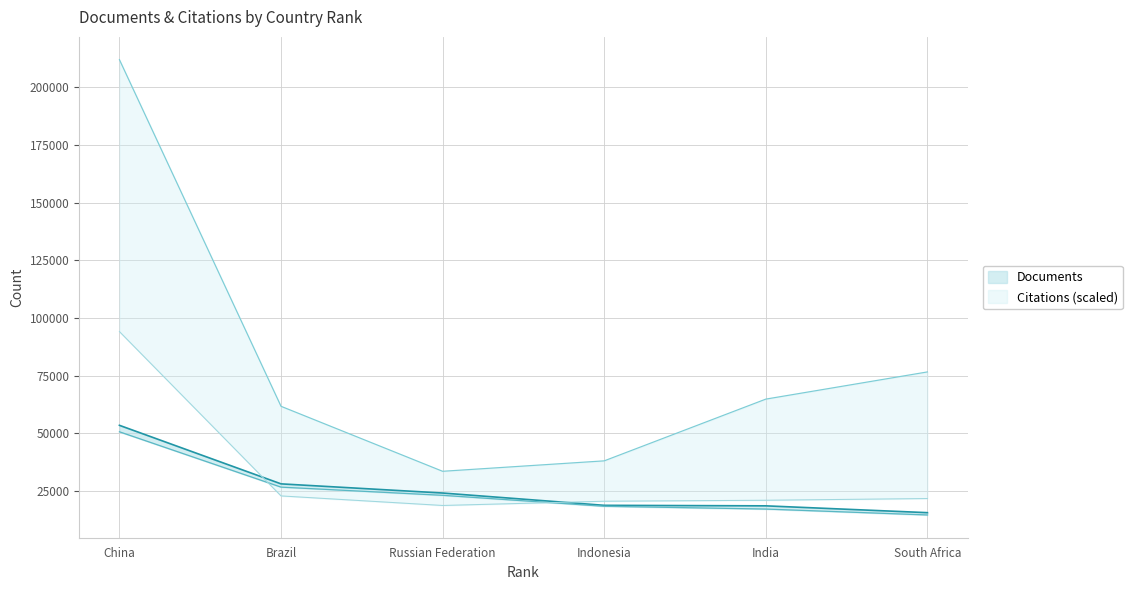

Is it true that Documents equals 36833.1 at Russian Federation?

False